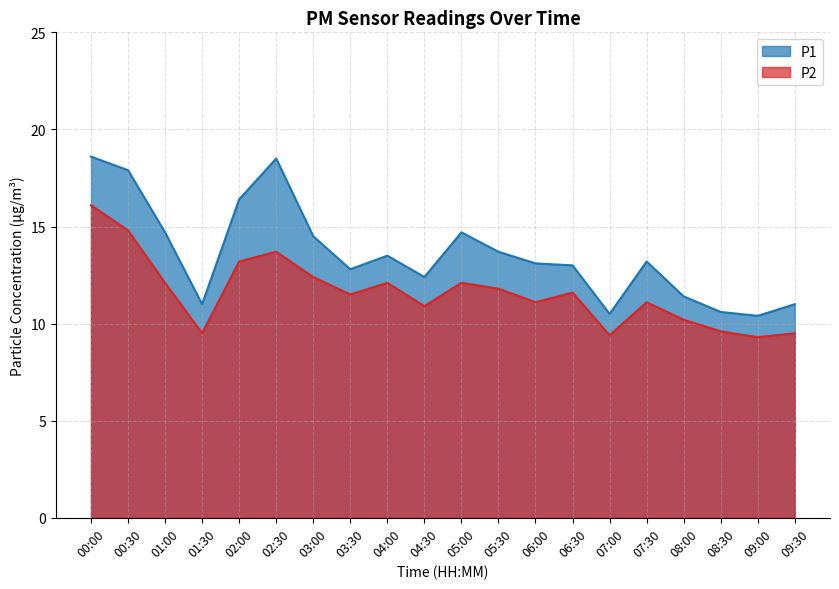

Reading right to left, extract all data points from this chart.

P1: 11.0	10.4	10.6	11.4	13.2	10.5	13.0	13.1	13.7	14.7	12.4	13.5	12.8	14.5	18.5	16.4	11.0	14.7	17.9	18.6
P2: 9.5	9.3	9.6	10.2	11.1	9.4	11.6	11.1	11.8	12.1	10.9	12.1	11.5	12.4	13.7	13.2	9.5	12.1	14.8	16.1